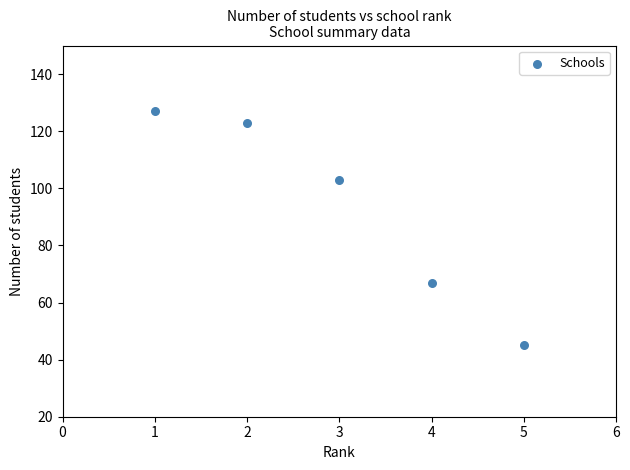

What Y value in the scatter plot is closest to 86?

103